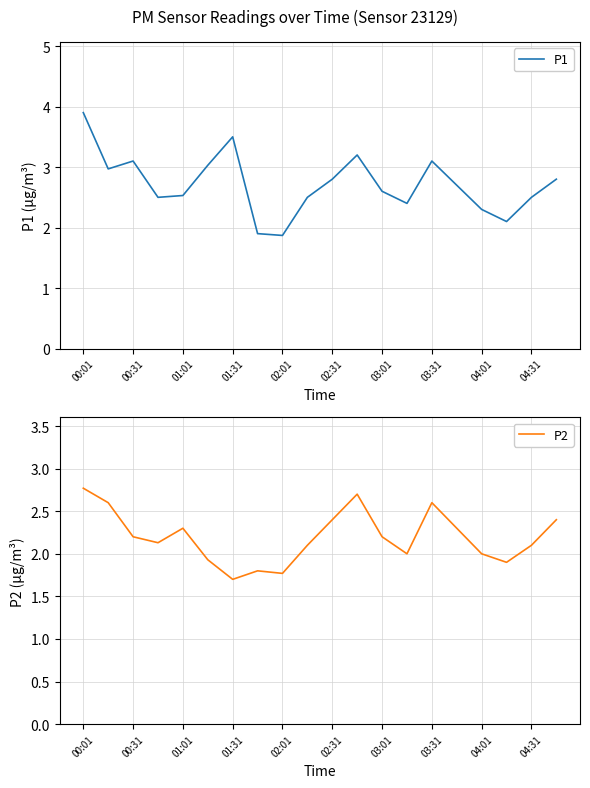

Which category has the highest value in the P1 series?

00:01